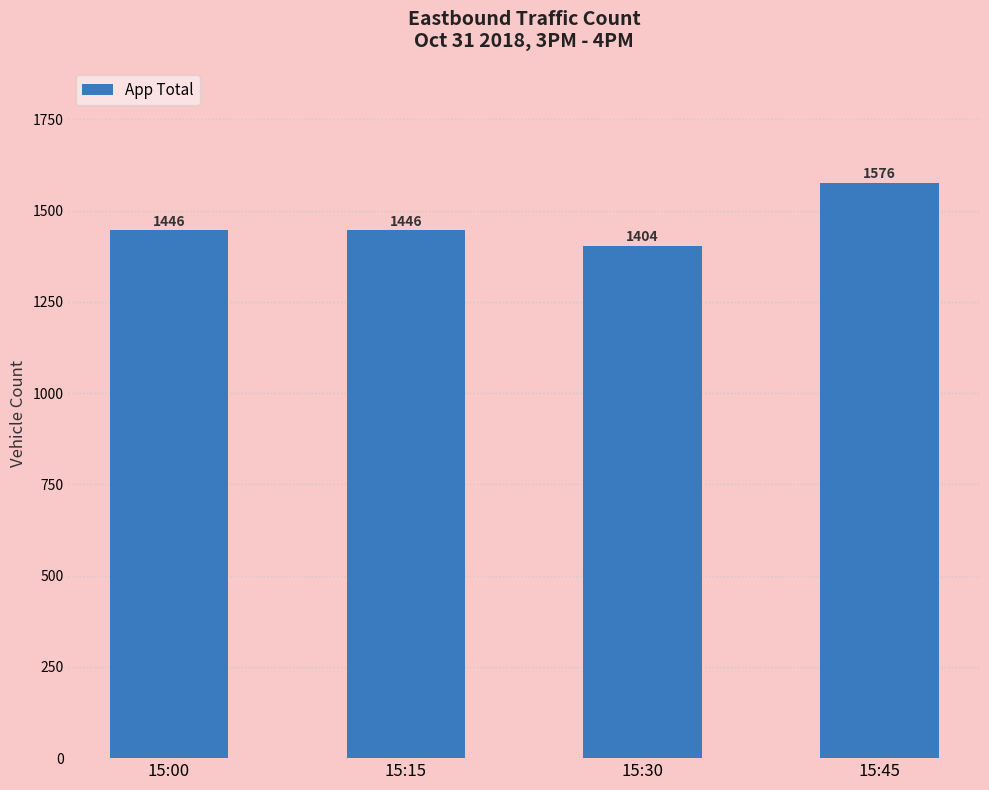

Reading right to left, extract all data points from this chart.

1576	1404	1446	1446